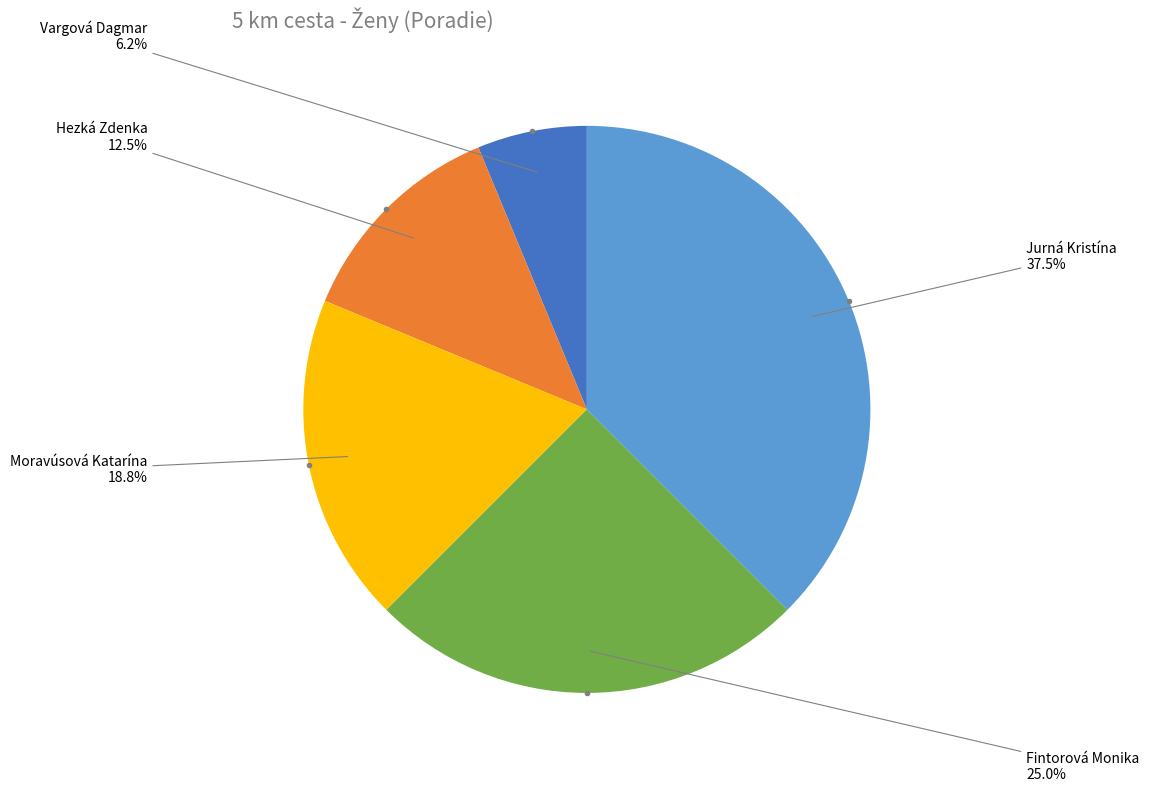

To the nearest percent, what is the difference between the Fintorová Monika and Vargová Dagmar slice percentages?

19%